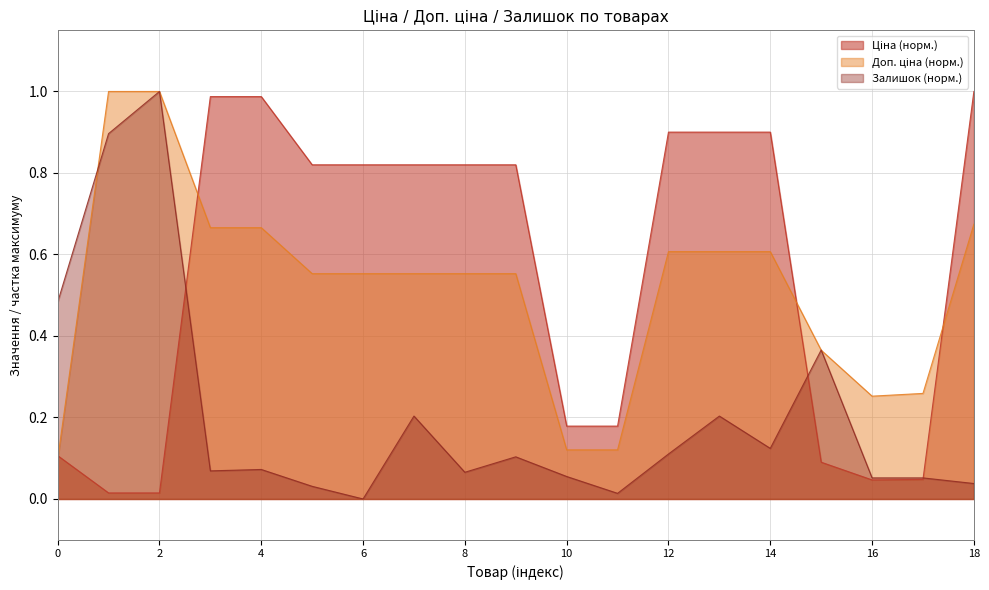

How many data points does each series have?

19